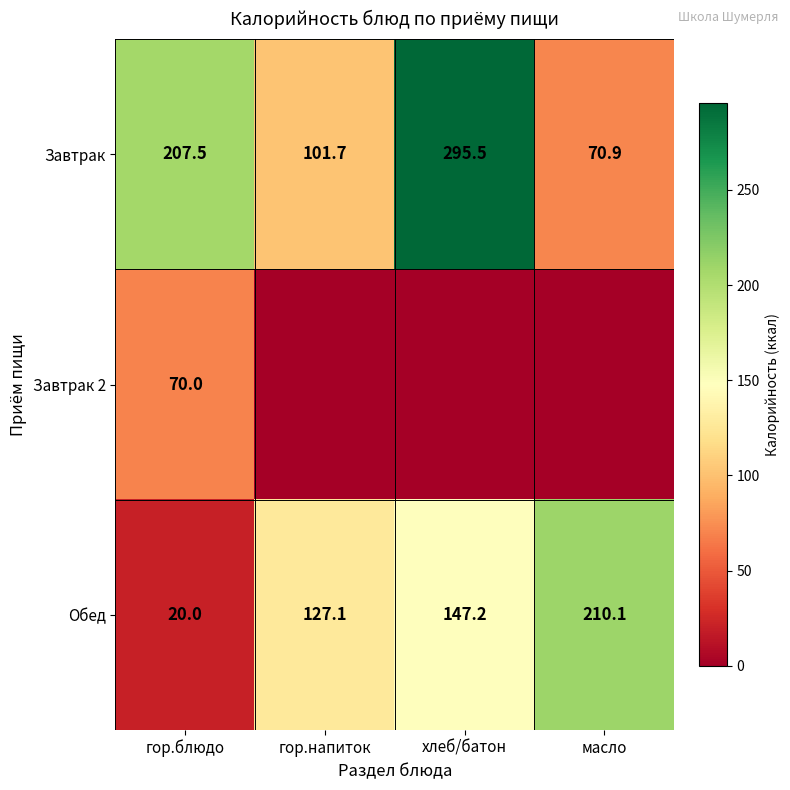

What value does the Обед series have at гор.напиток?

127.1